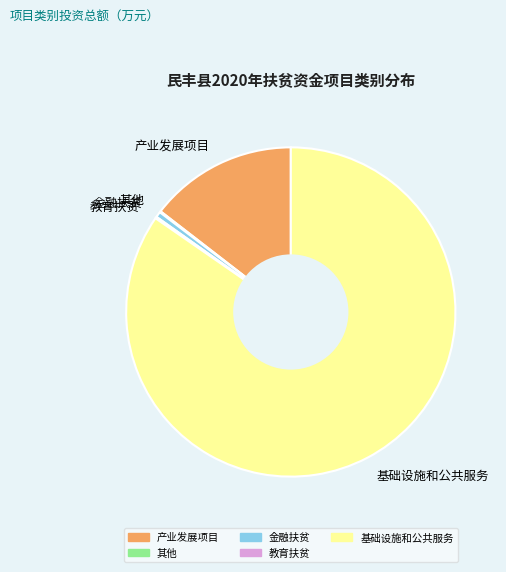

Is it true that 金融扶贫 is 11% of the pie?

False